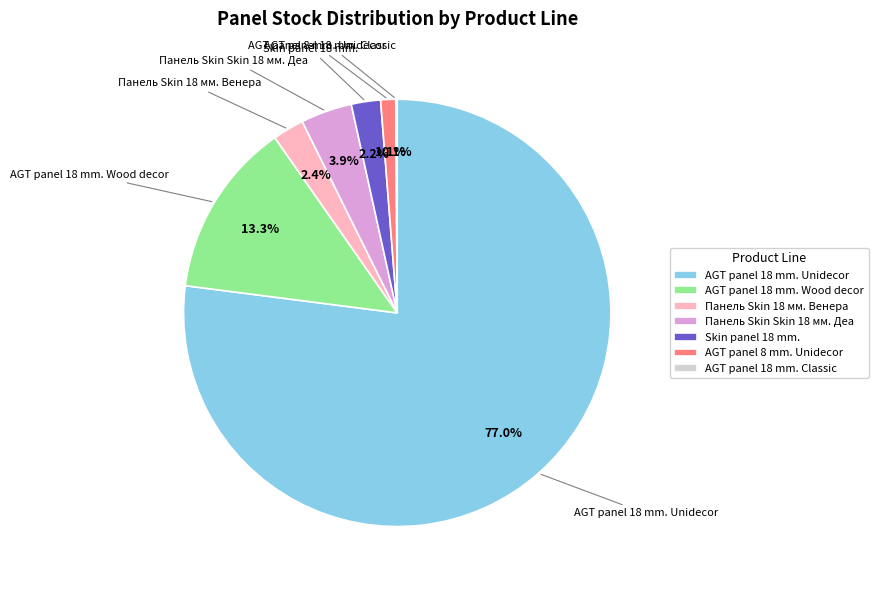

How much of the chart is everything except Skin panel 18 mm.?

97.8%